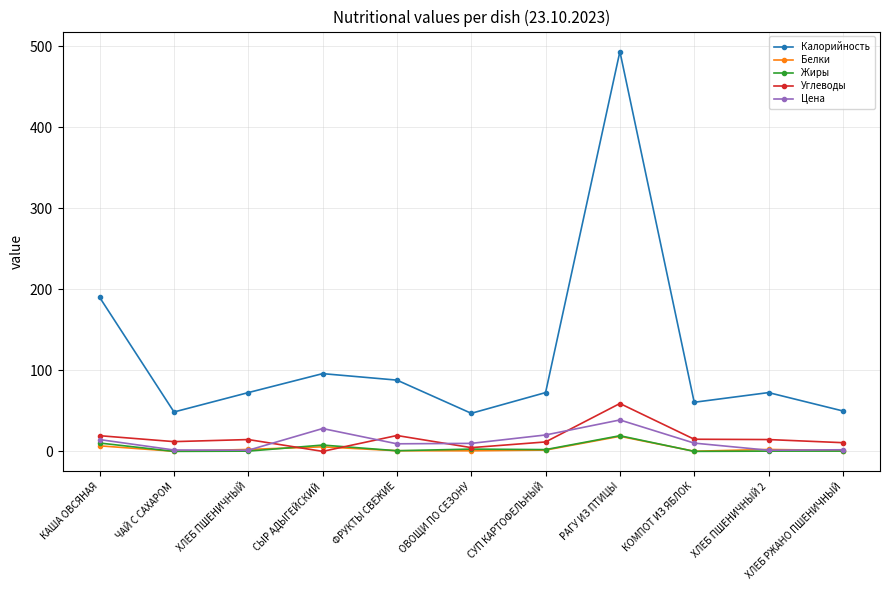

What is the approximate value of Углеводы at РАГУ ИЗ ПТИЦЫ?

59.1